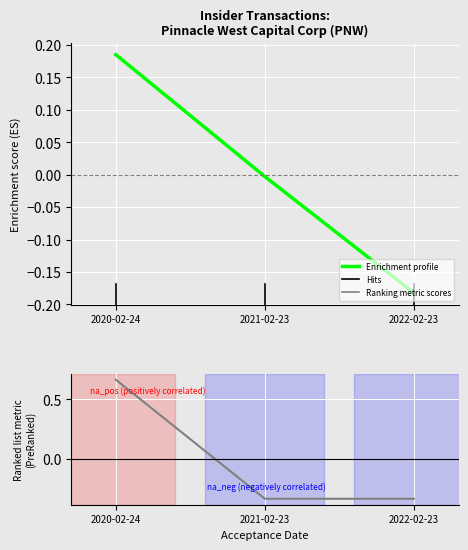

At which label does pctchgSharesOwned first exceed 0?

2020-02-24